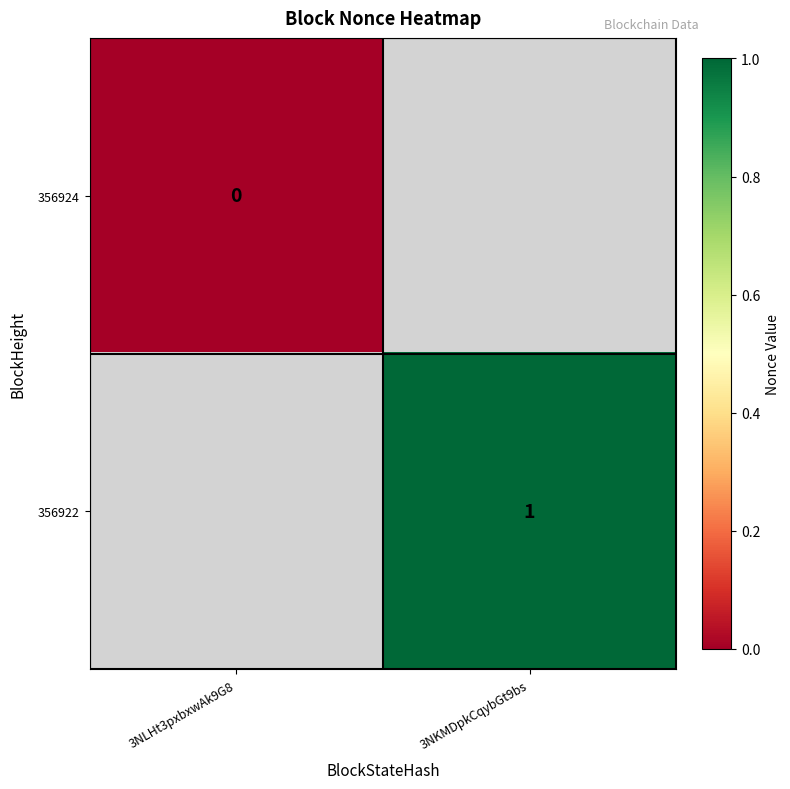

What is the greatest value displayed?

1.0